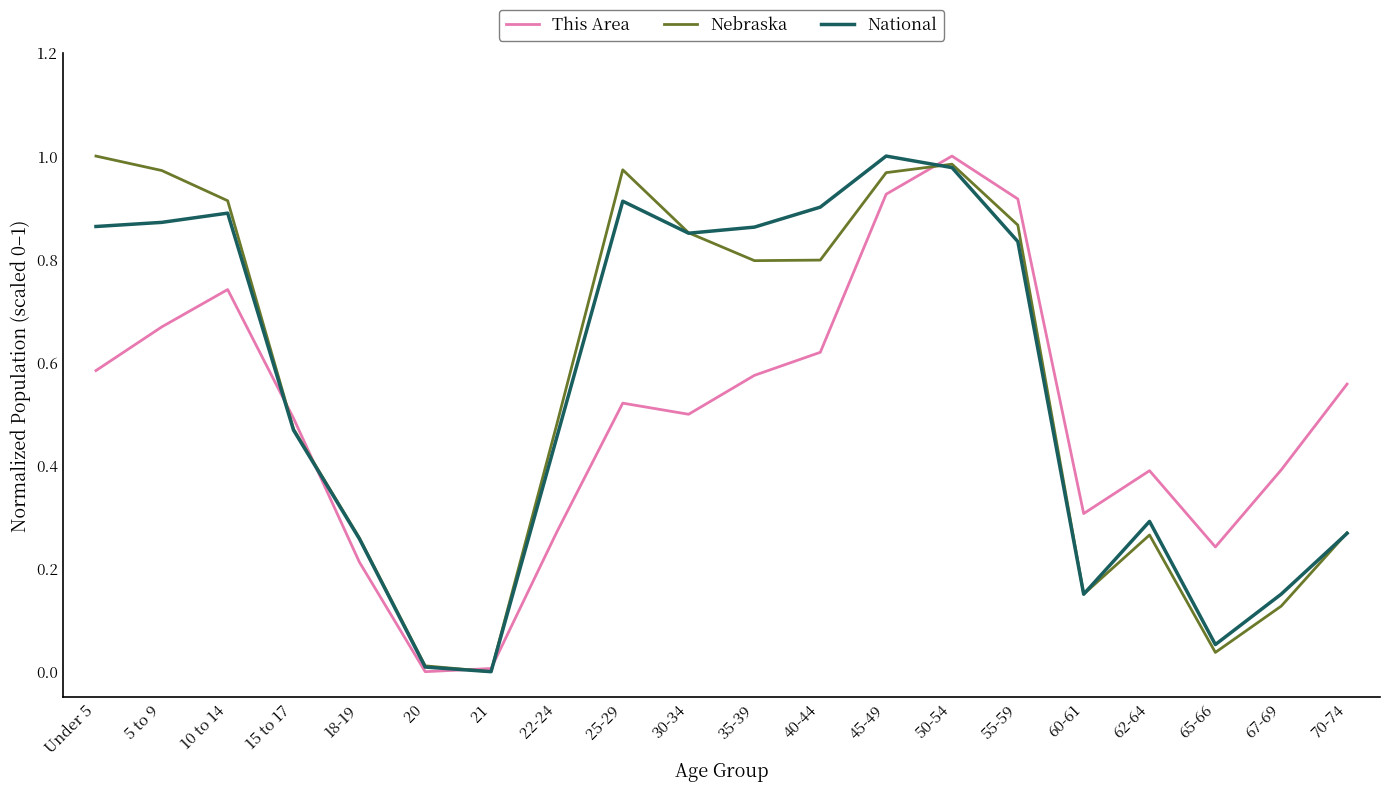

What is the total value across all series at 22-24?

1.2